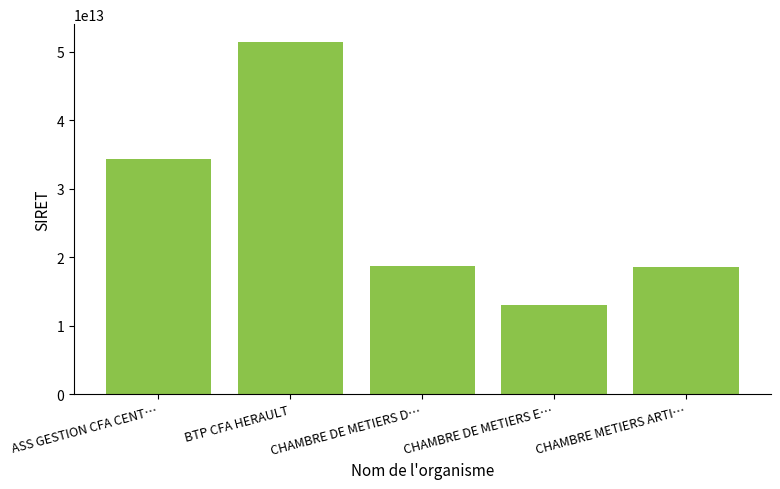

At which category does the chart reach its peak across all series?

BTP CFA HERAULT